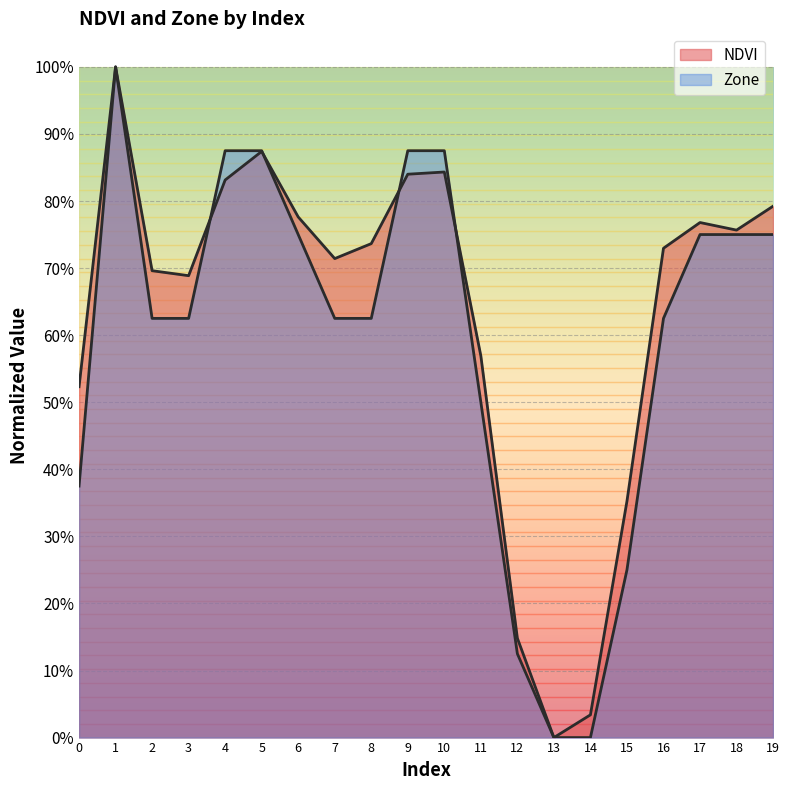

Which series has the largest range (max minus min)?

NDVI